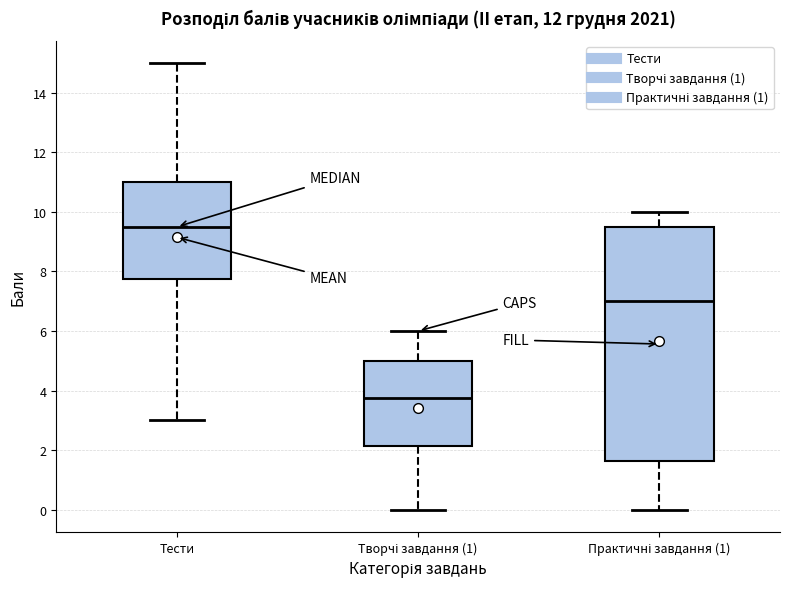

Where is the upper edge of the box for Практичні завдання (1) on the y-axis? The values are not printed on the chart, so give them approximately, as read against the axis.

9.6